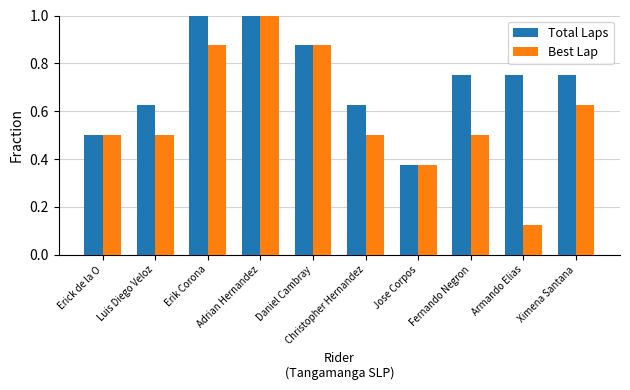

How many Total Laps values are between 0 and 1?

10